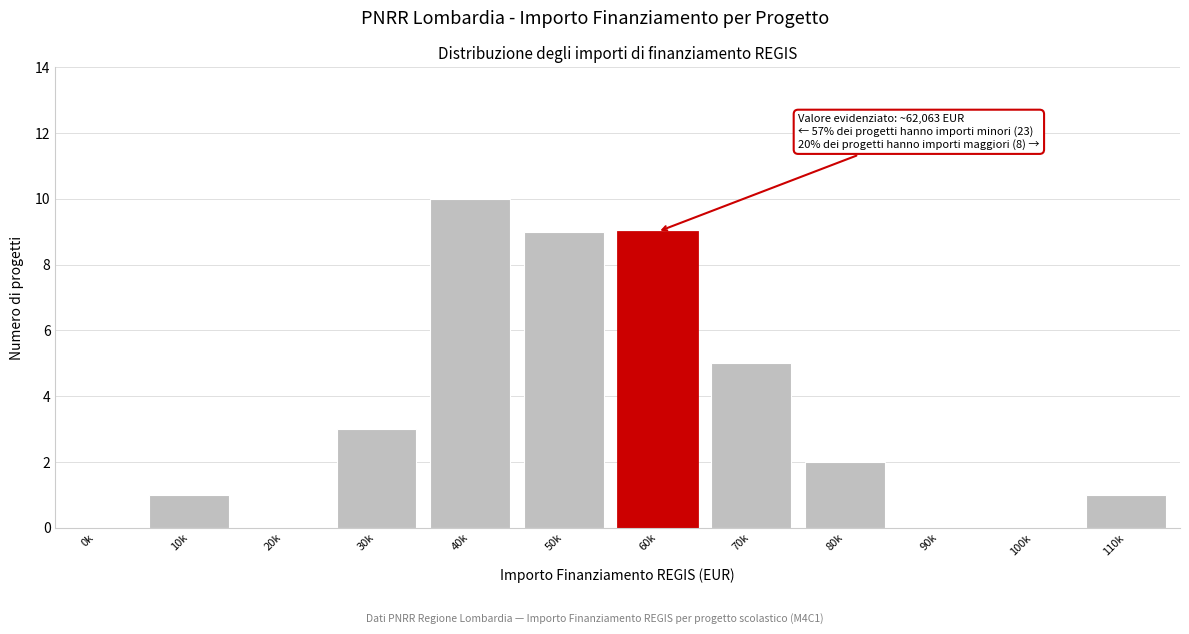

Reading right to left, what are all the values shown in this chart?

110k=1	100k=0	90k=0	80k=2	70k=5	60k=9	50k=9	40k=10	30k=3	20k=0	10k=1	0k=0